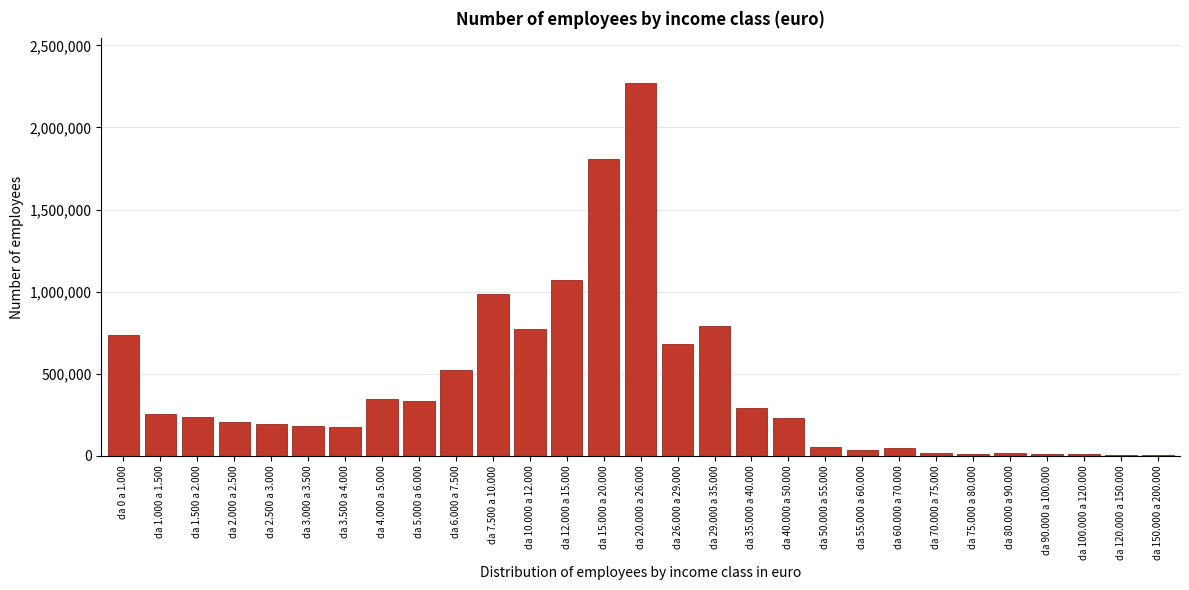

What is the change in value from da 2.000 a 2.500 to da 26.000 a 29.000?

+470083